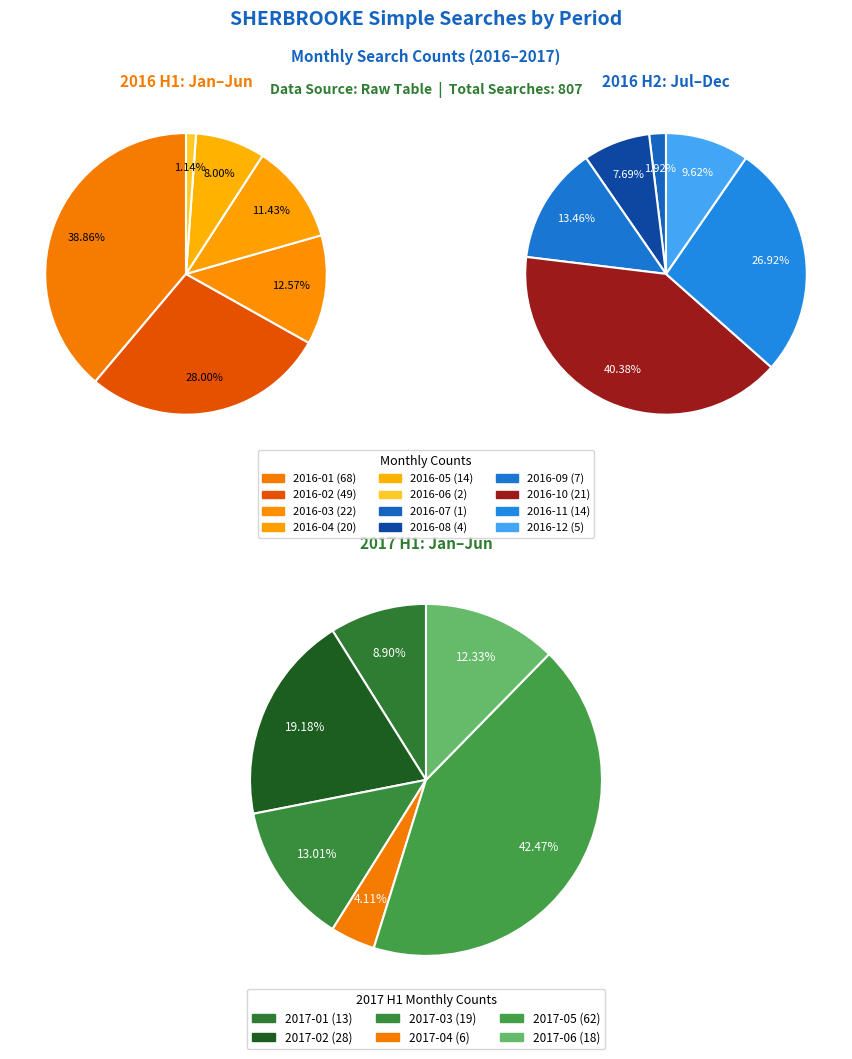

Is the sum of 2016-03 and 2016-02 greater than half?

No